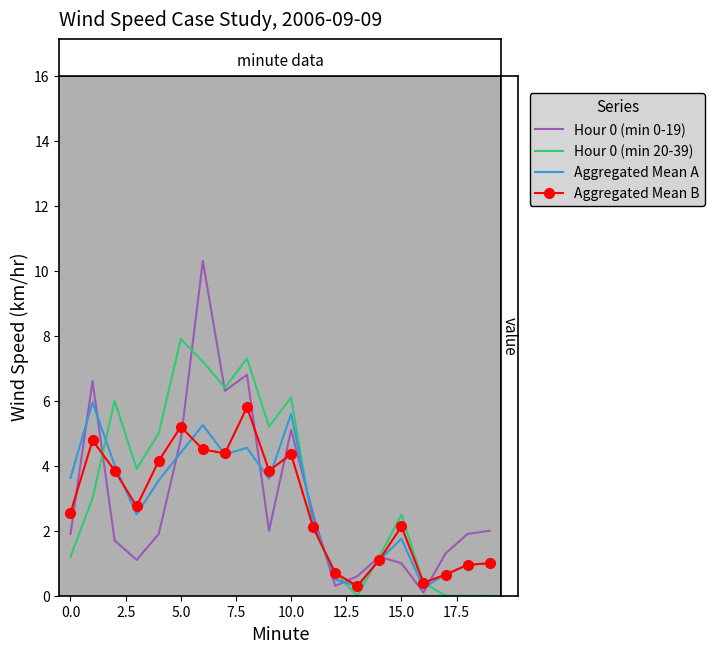

What is the maximum value shown in the chart?

10.3